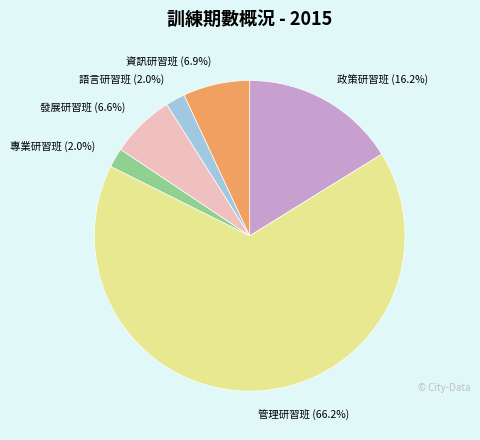

Is there a majority slice in this chart?

Yes